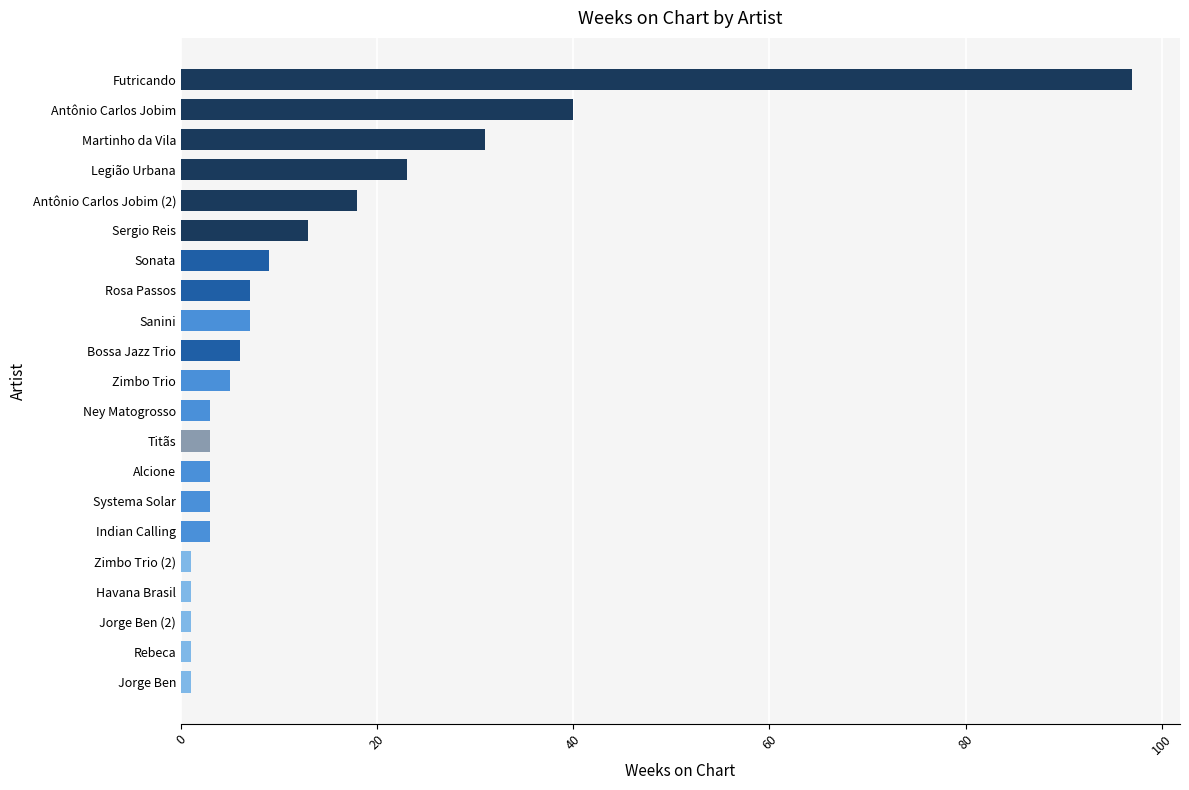

What is the greatest value displayed?

97